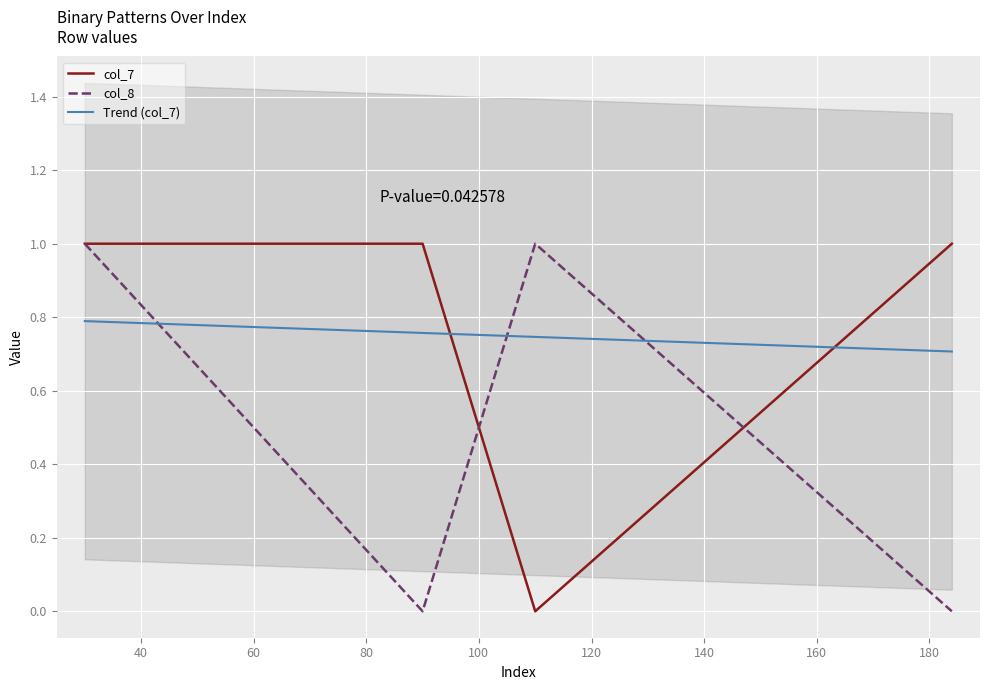

What is the highest value of the col_8 series?

1.0